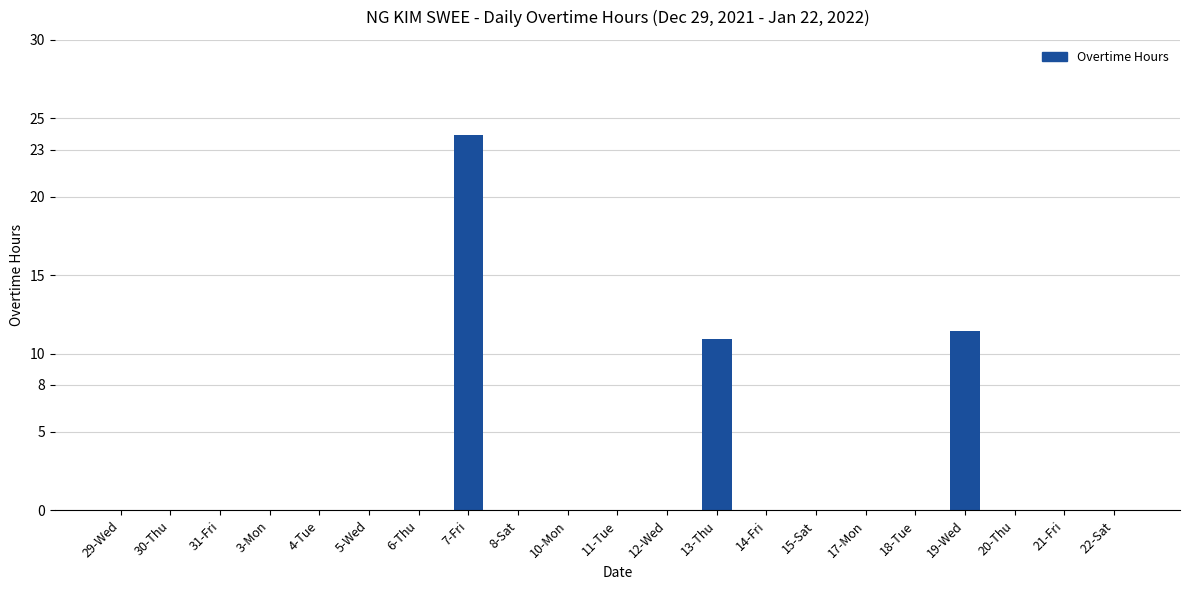

At which category does the chart reach its peak across all series?

7-Fri